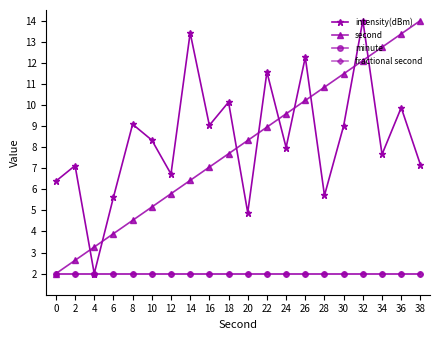

What is the value of the second point at the 12th from the left?

8.9